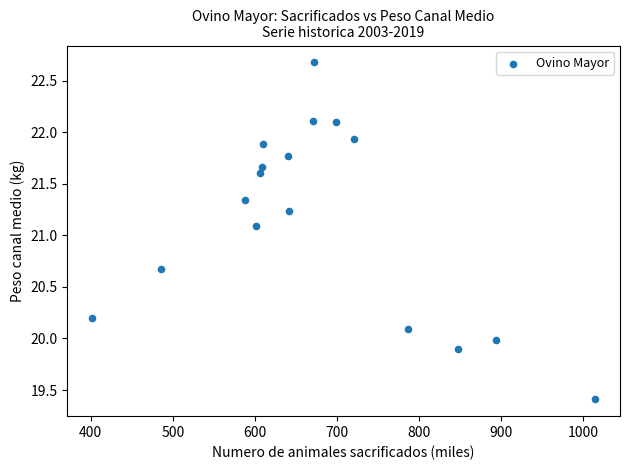

What Y value in the scatter plot is closest to 21?

21.1